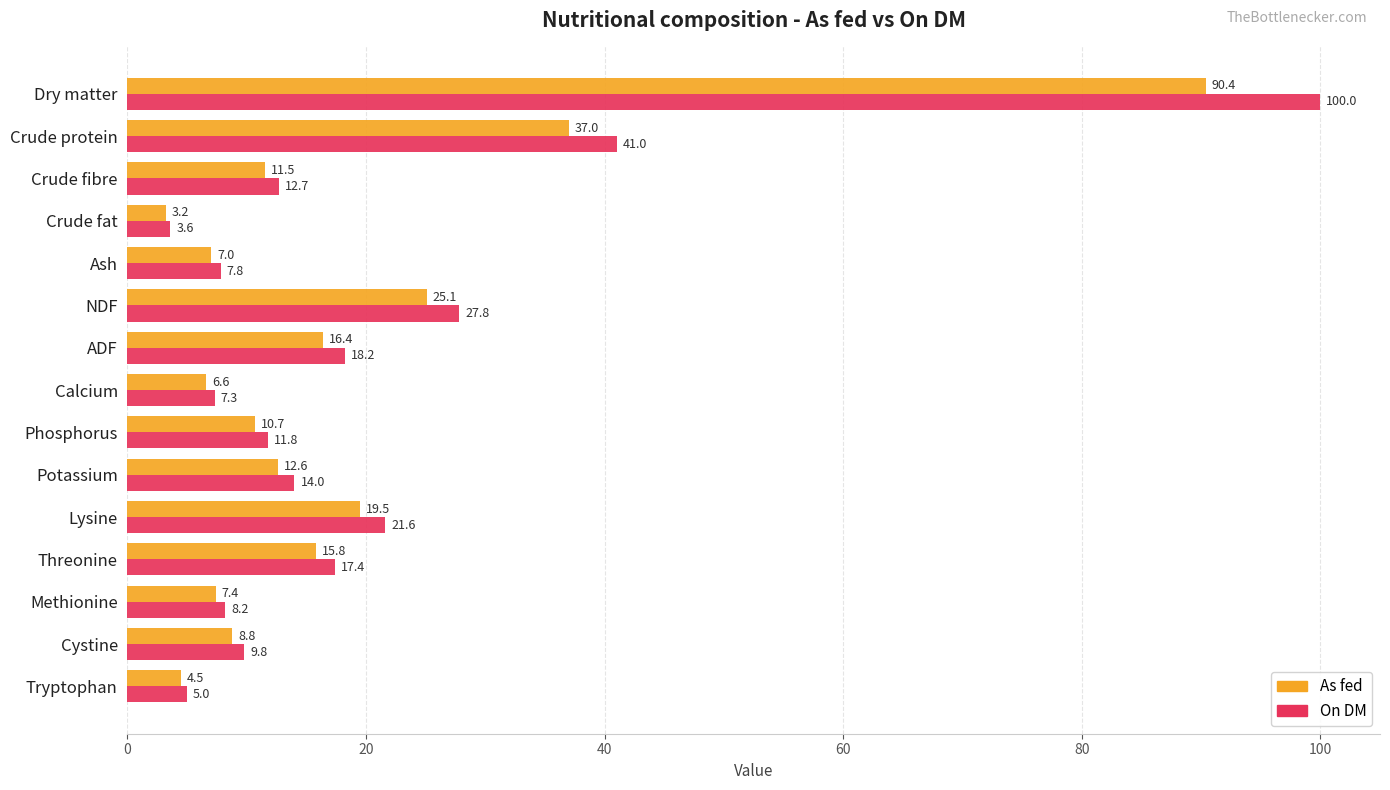

Which series has the widest spread of values?

On DM